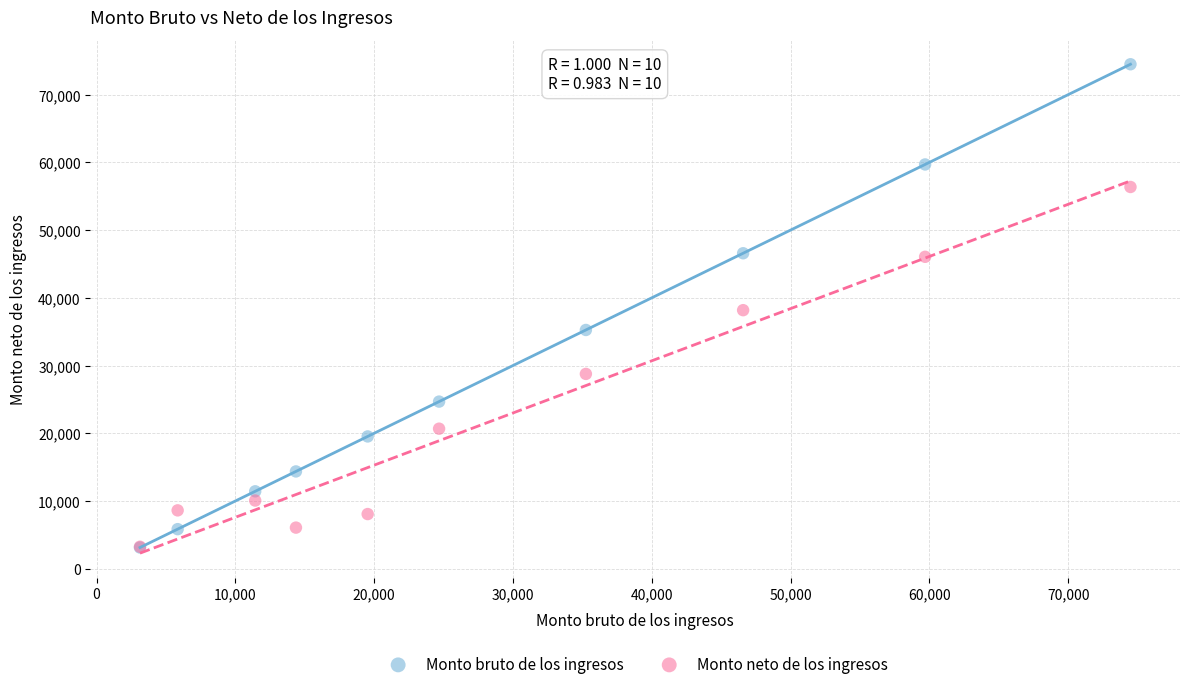

Which series reaches the maximum Y coordinate?

Monto bruto de los ingresos